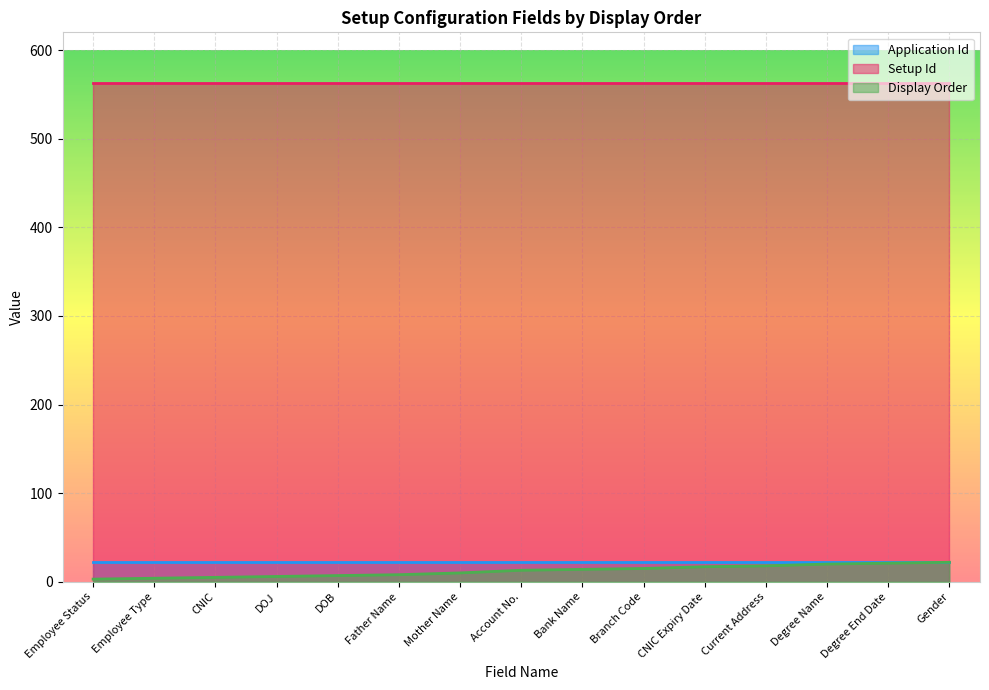

Reading left to right, transcribe all the data shown in this chart.

Application Id: Employee Status=22	Employee Type=22	CNIC=22	DOJ=22	DOB=22	Father Name=22	Mother Name=22	Account No.=22	Bank Name=22	Branch Code=22	CNIC Expiry Date=22	Current Address=22	Degree Name=22	Degree End Date=22	Gender=22
Setup Id: Employee Status=563	Employee Type=563	CNIC=563	DOJ=563	DOB=563	Father Name=563	Mother Name=563	Account No.=563	Bank Name=563	Branch Code=563	CNIC Expiry Date=563	Current Address=563	Degree Name=563	Degree End Date=563	Gender=563
Display Order: Employee Status=3	Employee Type=4	CNIC=5	DOJ=6	DOB=7	Father Name=8	Mother Name=10	Account No.=13	Bank Name=14	Branch Code=15	CNIC Expiry Date=17	Current Address=18	Degree Name=20	Degree End Date=21	Gender=22